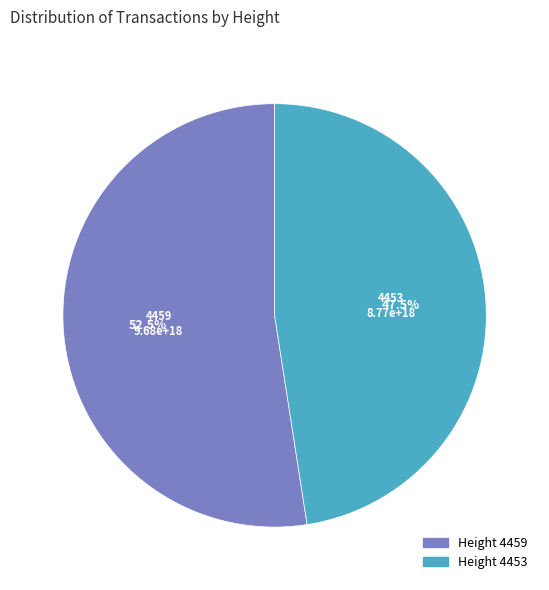

Does any single category account for the majority?

Yes